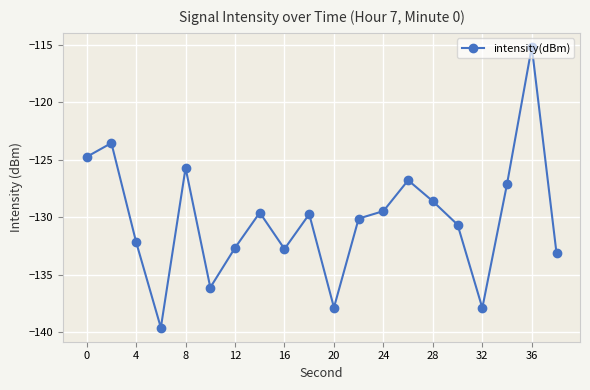

What is the value of the 12th point from the left?

-130.1